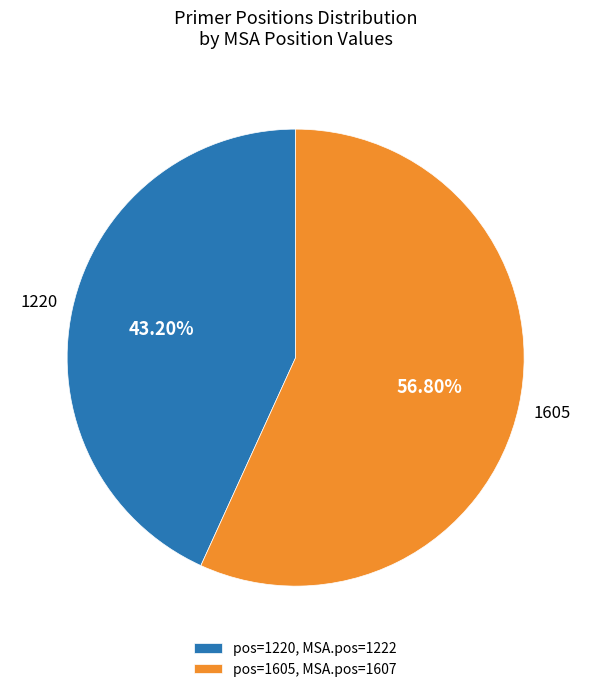

To the nearest percent, what is the average slice percentage?

50%